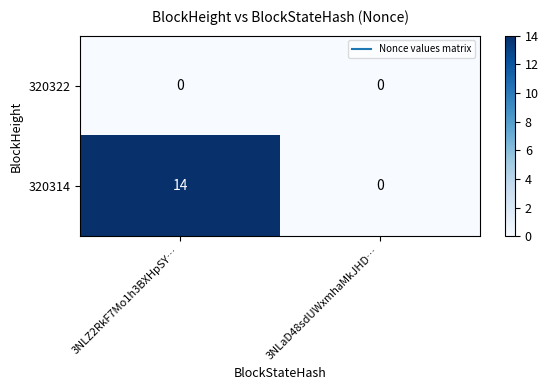

What is the sum of all 320314 values?

14